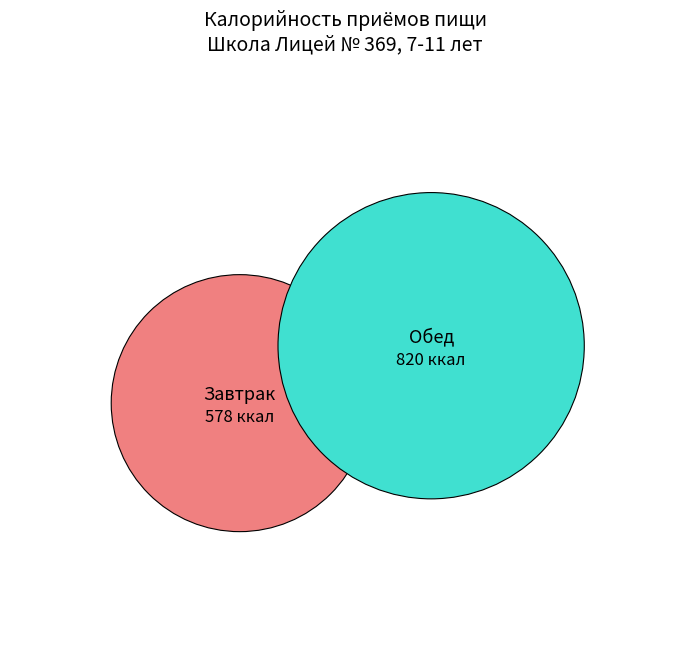

Combined, what portion of the pie is Завтрак and Обед?

100.0%